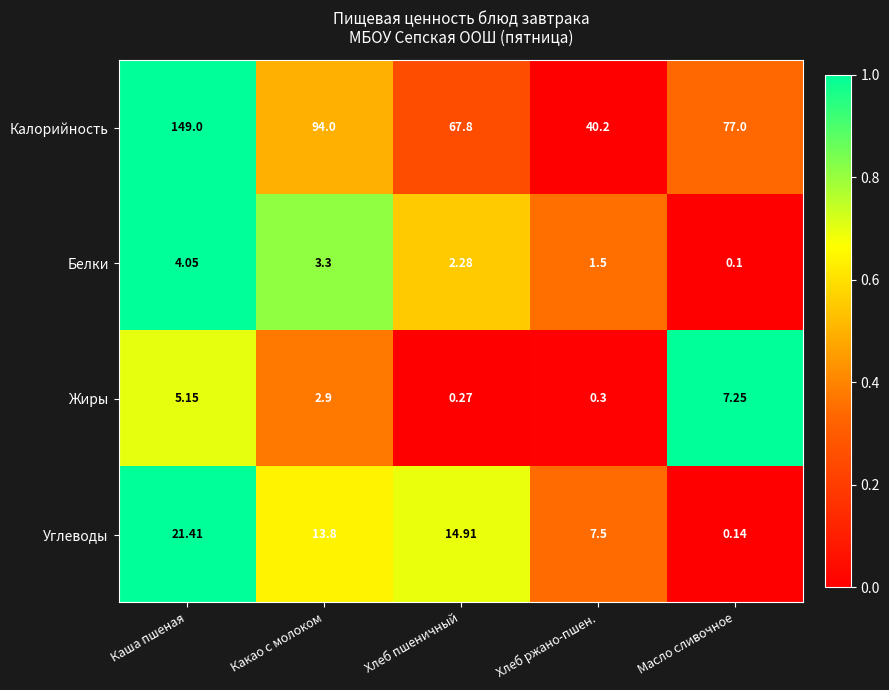

At Хлеб пшеничный, list the series in order from largest to smallest.

Калорийность, Углеводы, Белки, Жиры